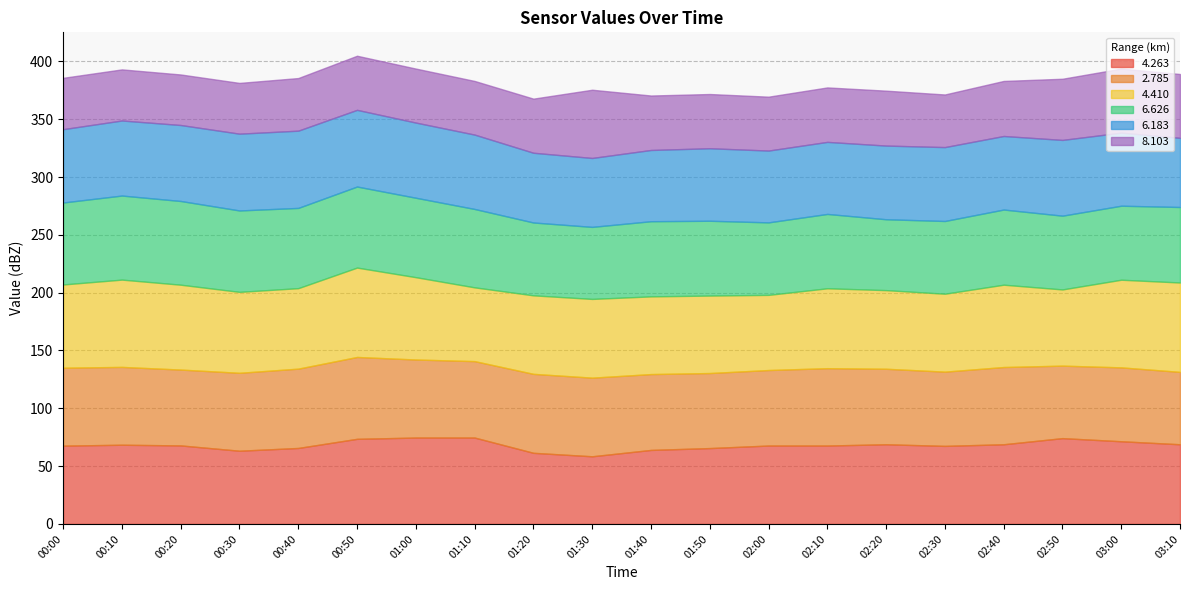

Count the number of data series in this chart.

6